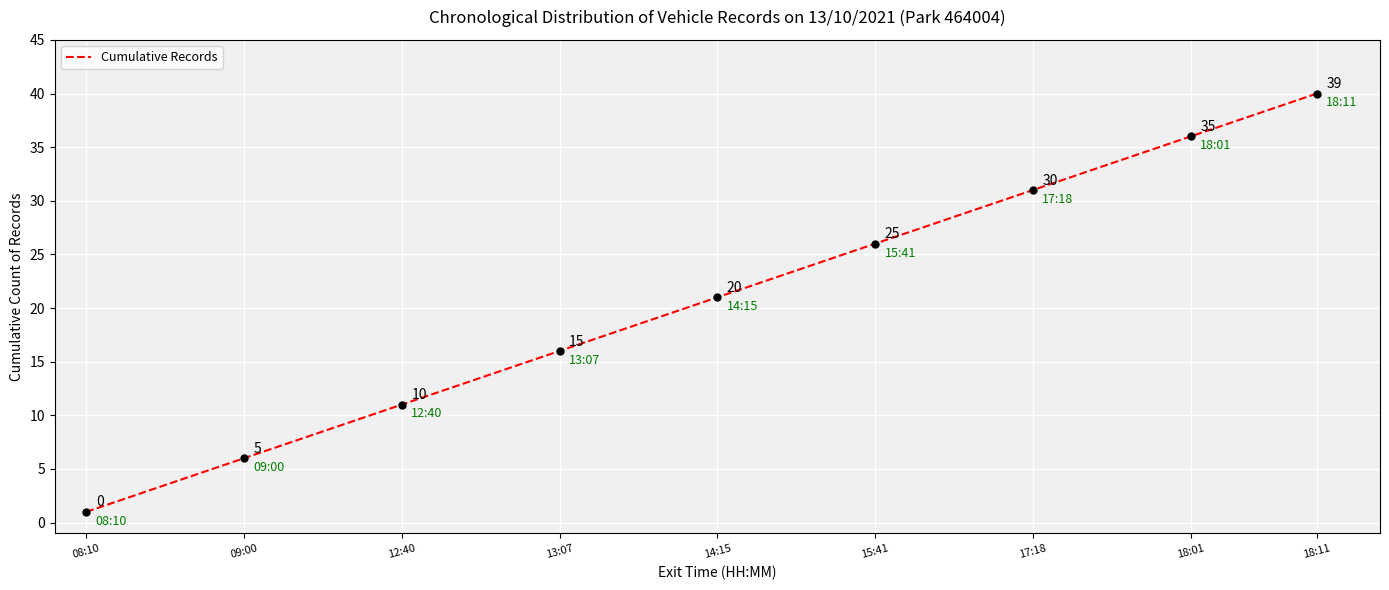

What is the difference between the maximum and minimum values?

39